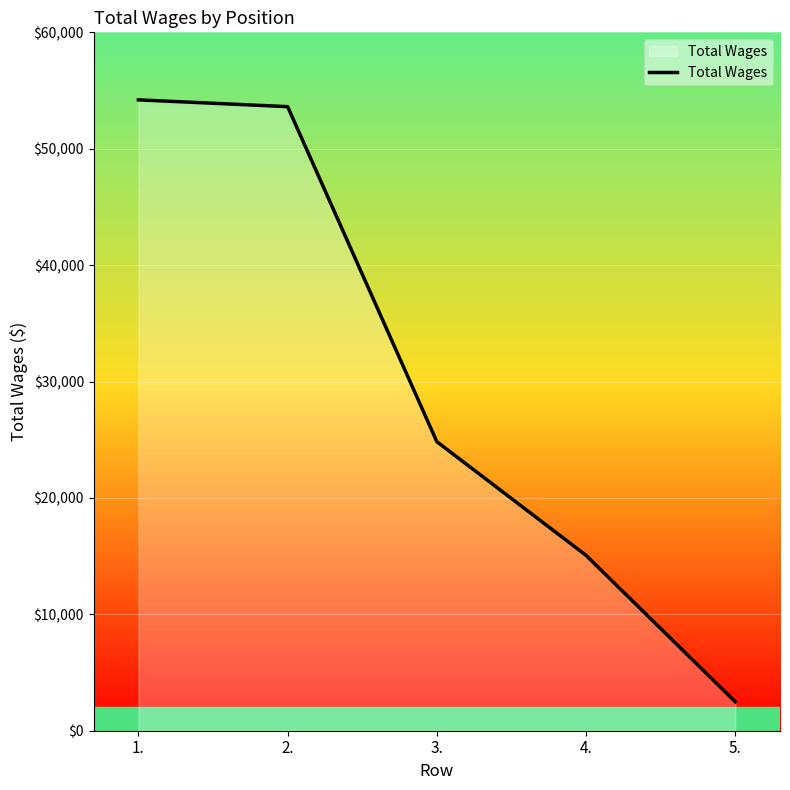

What is the ratio of the value at 4. to the value at 2.?

0.3